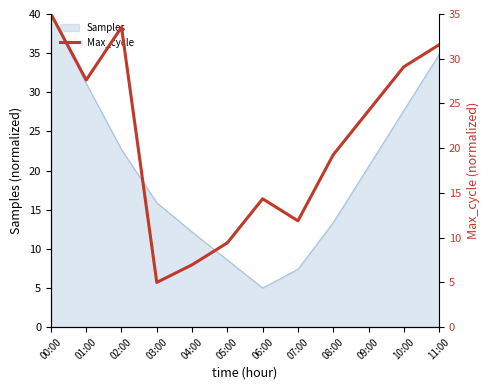

How many points are lower than both their immediate neighbors (excluding endpoints)?

3